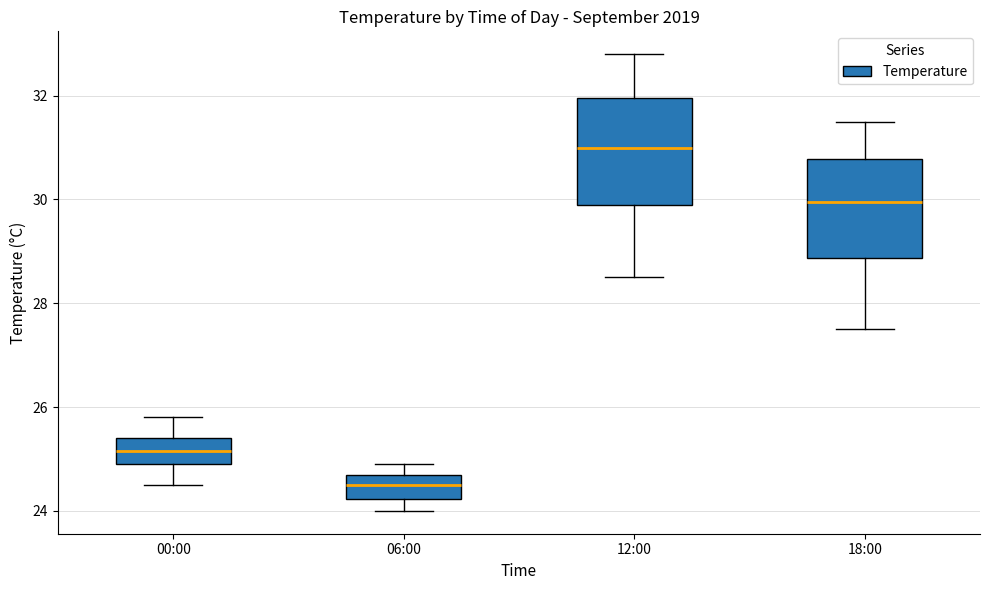

Where does the upper whisker of the box for 00:00 end on the y-axis? The values are not printed on the chart, so give them approximately, as read against the axis.

25.8